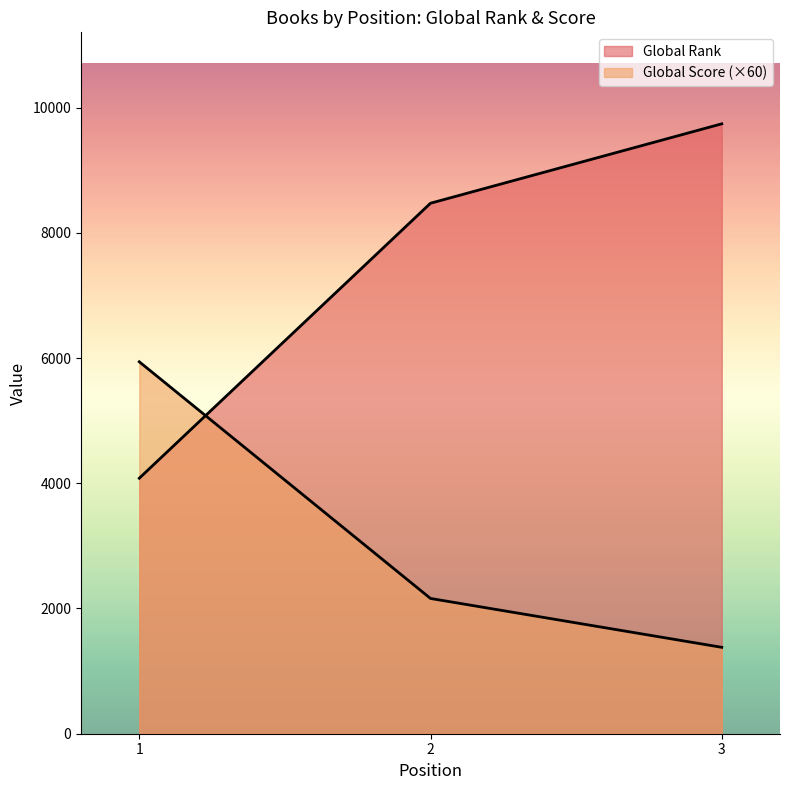

Which category has the lowest value in the Global Score series?

3